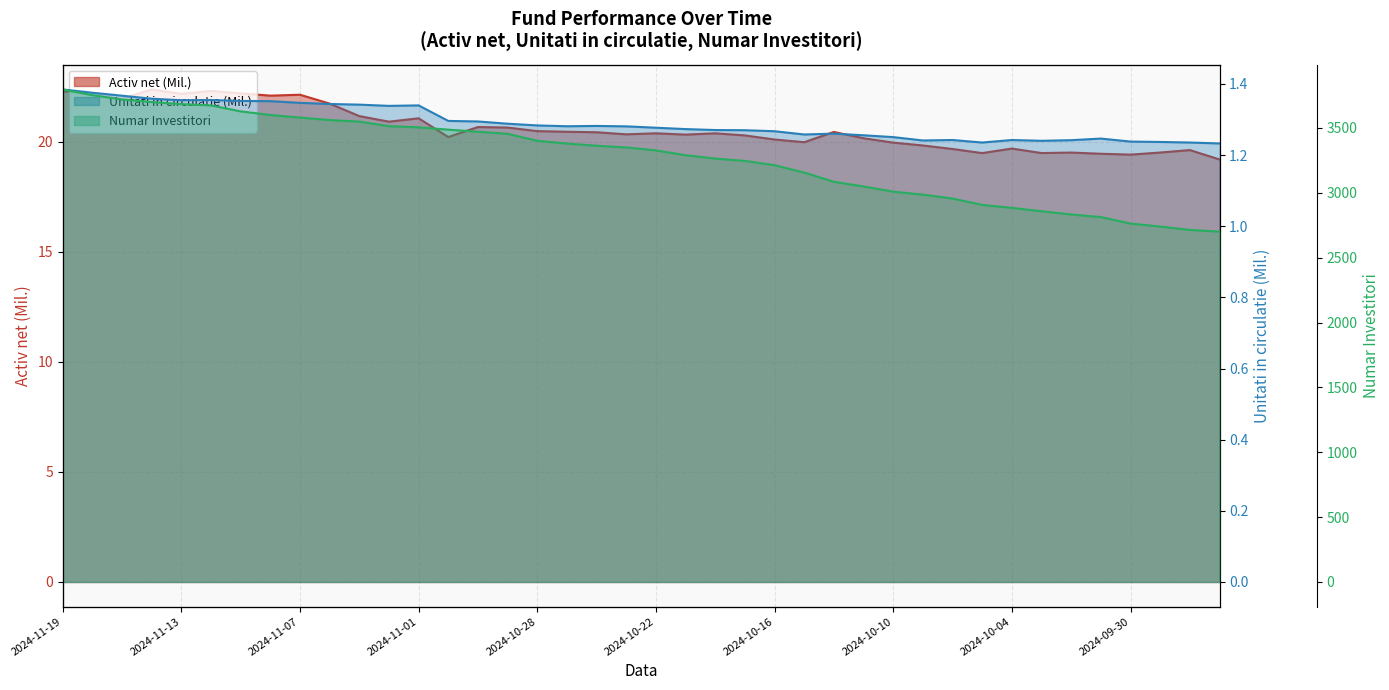

What is the sum of all Activ net values?

824.8